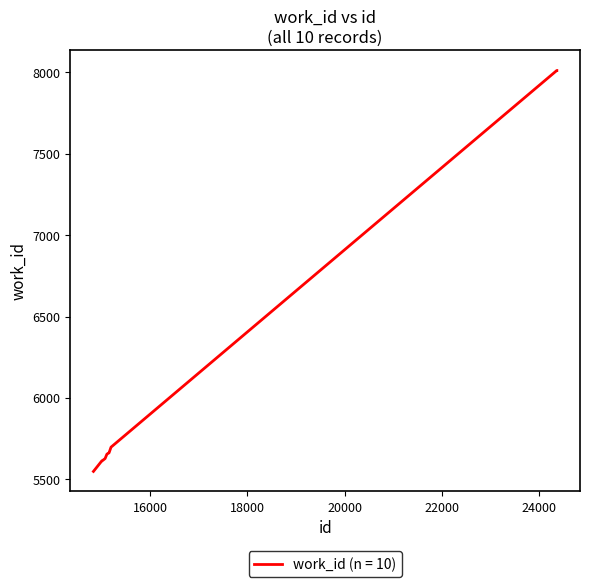

What is the smallest value displayed?

5549